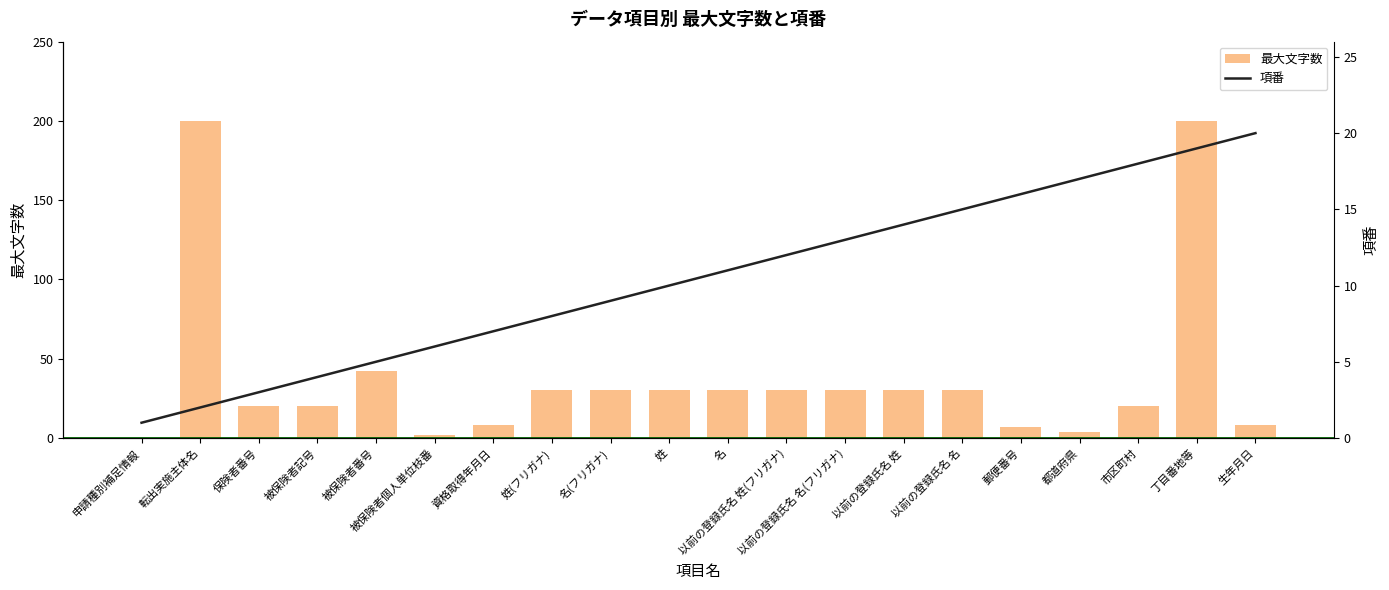

Which has a higher value, 以前の登録氏名 姓(フリガナ) or 以前の登録氏名 名?

以前の登録氏名 姓(フリガナ)